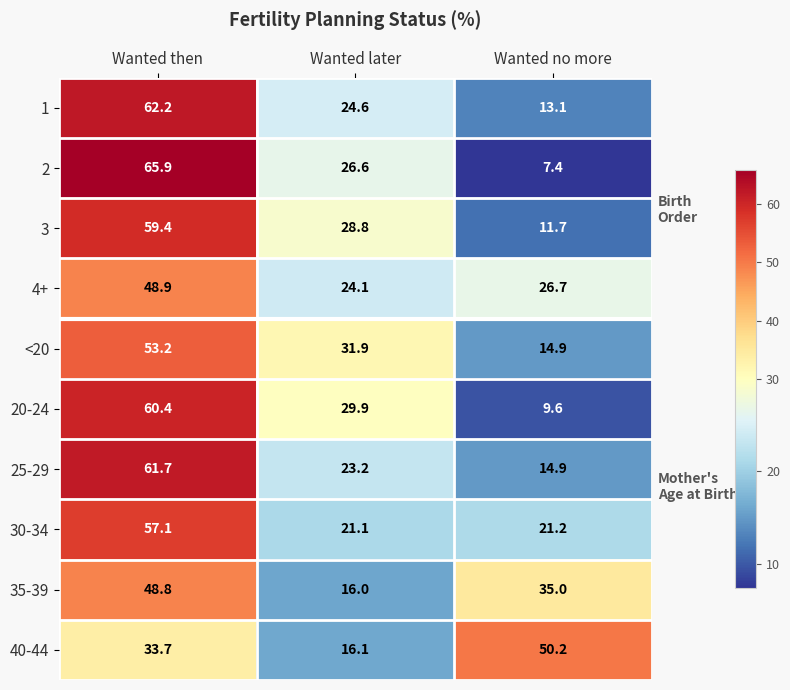

Between Wanted then and Wanted no more, which series saw the biggest shift?

2